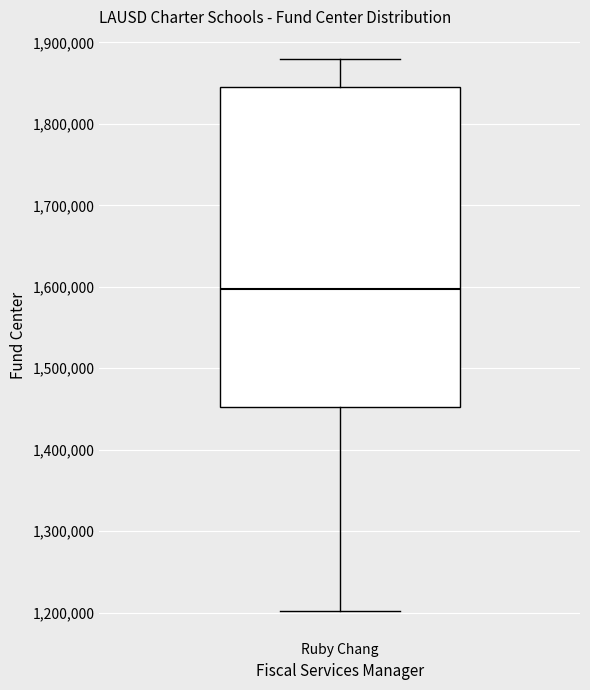

Transcribe this box plot: give where the median line is, the range the box spans, and where the two whiskers end, as read against the y-axis. The values are not printed on the chart, so give them approximately, as read against the axis.

median 1600000, box 1450000 to 1850000, whiskers 1200000 to 1880000